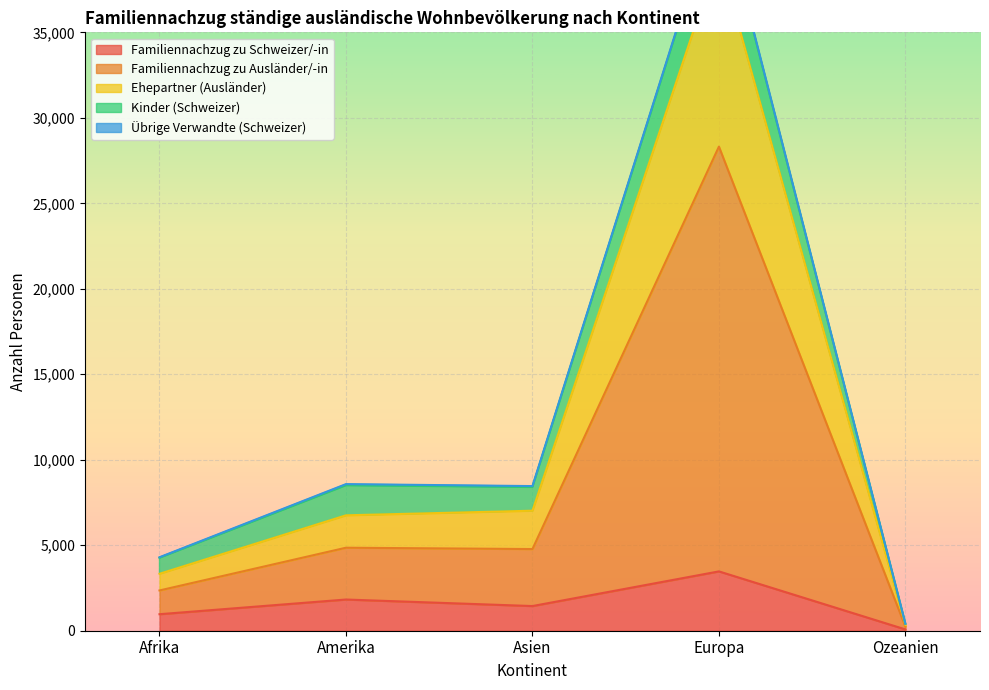

What value does the Kinder (Schweizer) series have at Asien?

1383